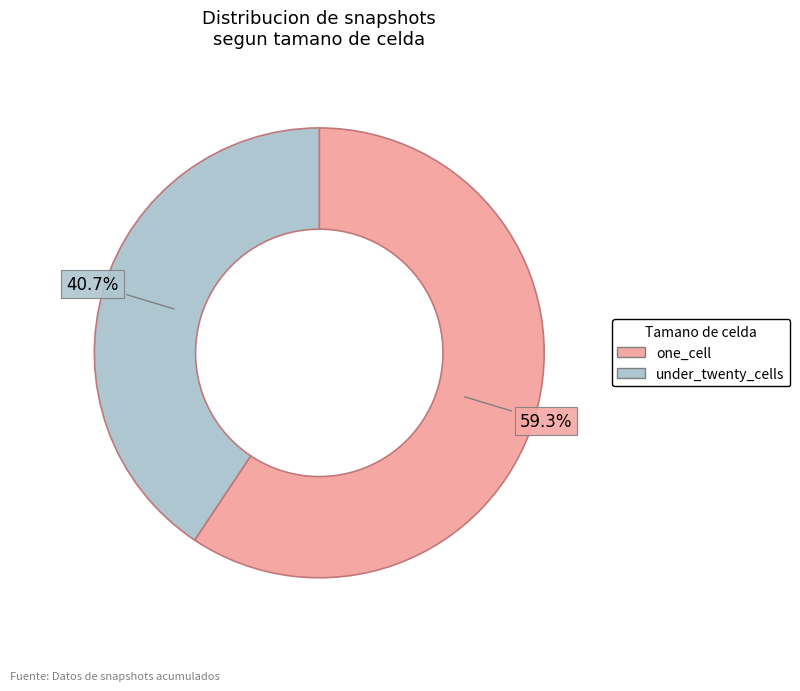

How much of the chart is everything except one_cell?

40.7%